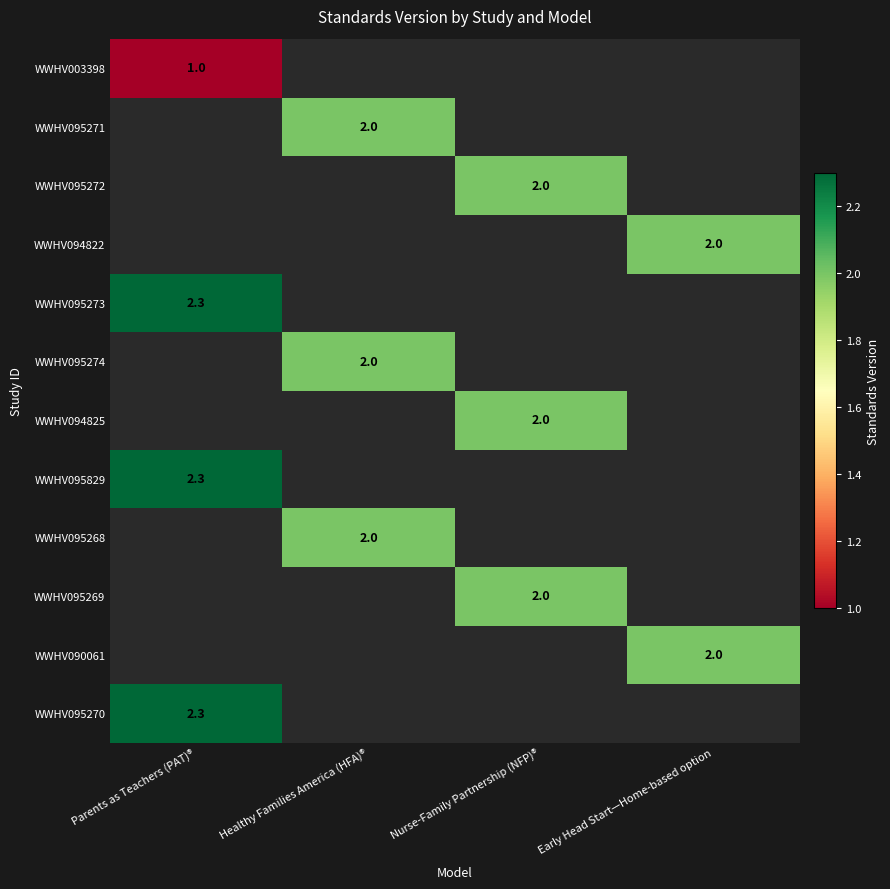

The value of WWHV095272 at Nurse-Family Partnership (NFP)® is 1.3. True or false?

False